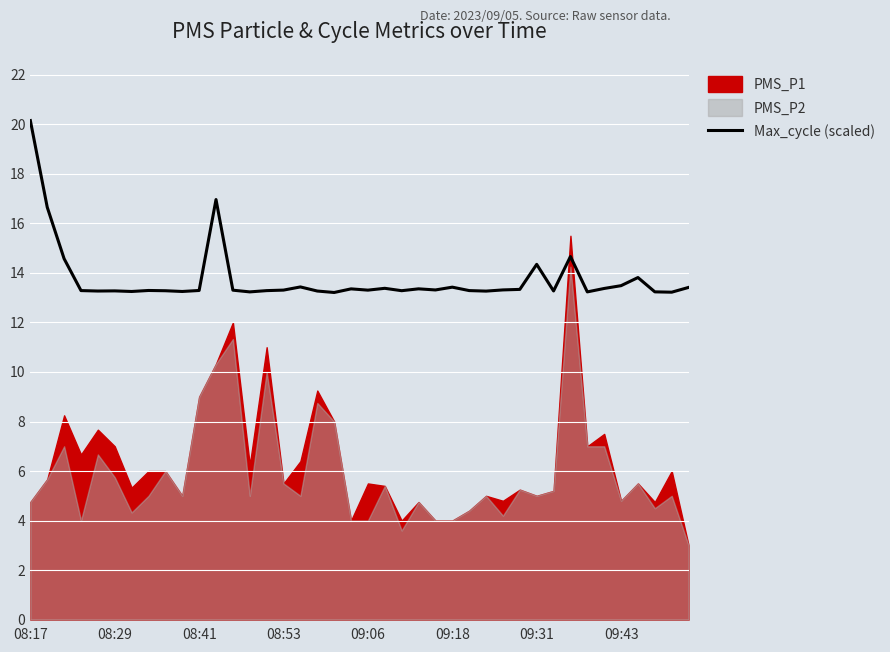

Is it true that Max_cycle (scaled) equals 18.8 at 09:43?

False